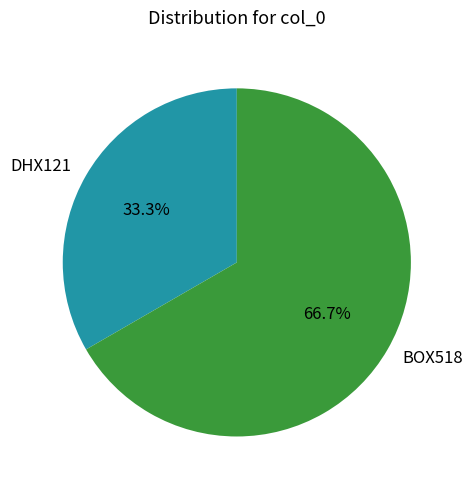

The BOX518 slice represents 55% of the pie. True or false?

False